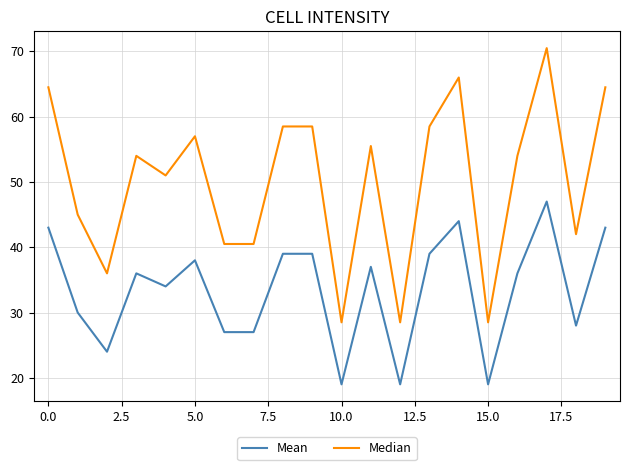

What is the sum of all Mean values?

668.0